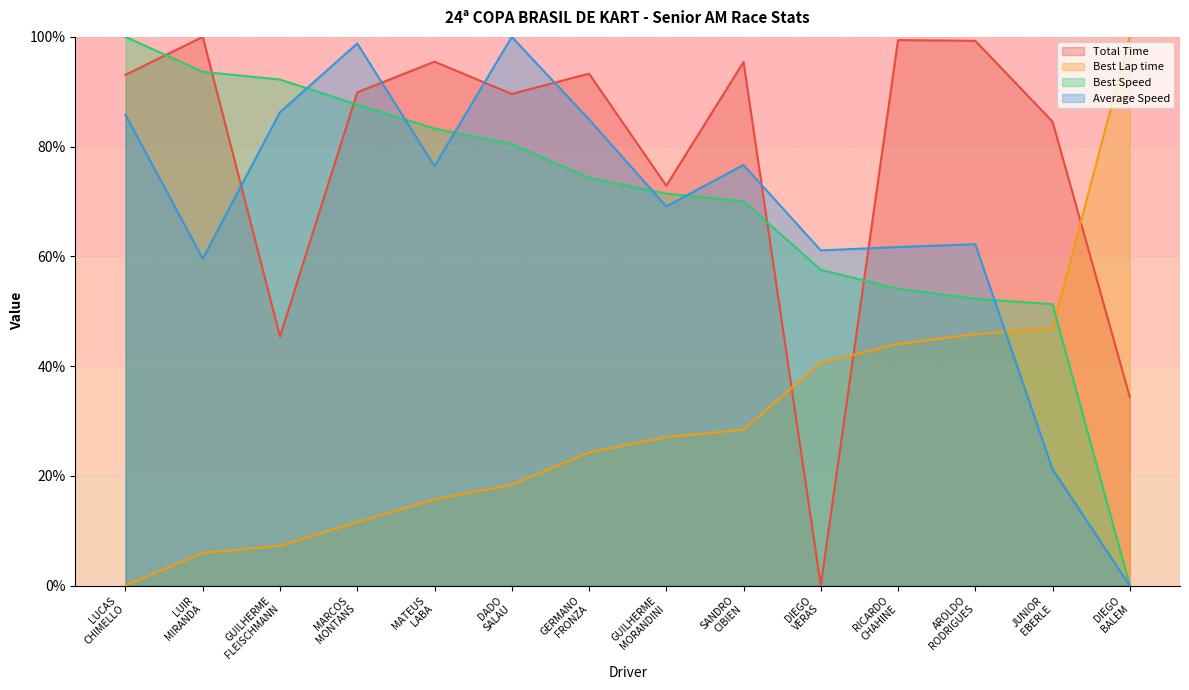

Where does the Total Time series first go above 93?

LUCAS
CHIMELLO